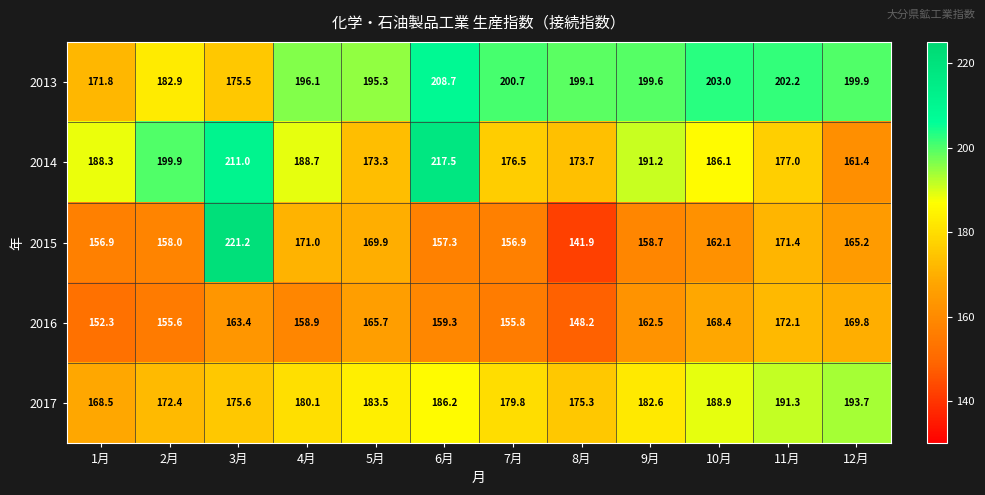

At which category is the sum across all series the highest?

3月